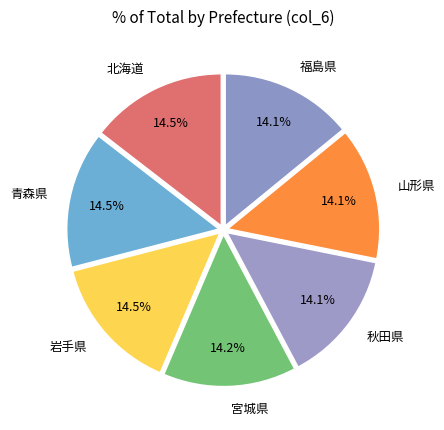

Approximately how many times larger is the value at 山形県 compared to 福島県?

1.0